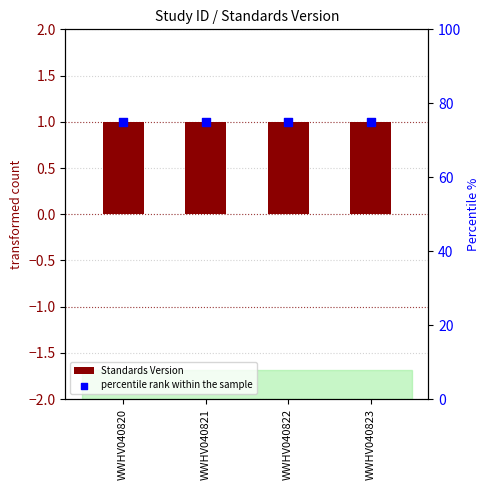

Which series has the largest Y range (max minus min)?

Standards Version